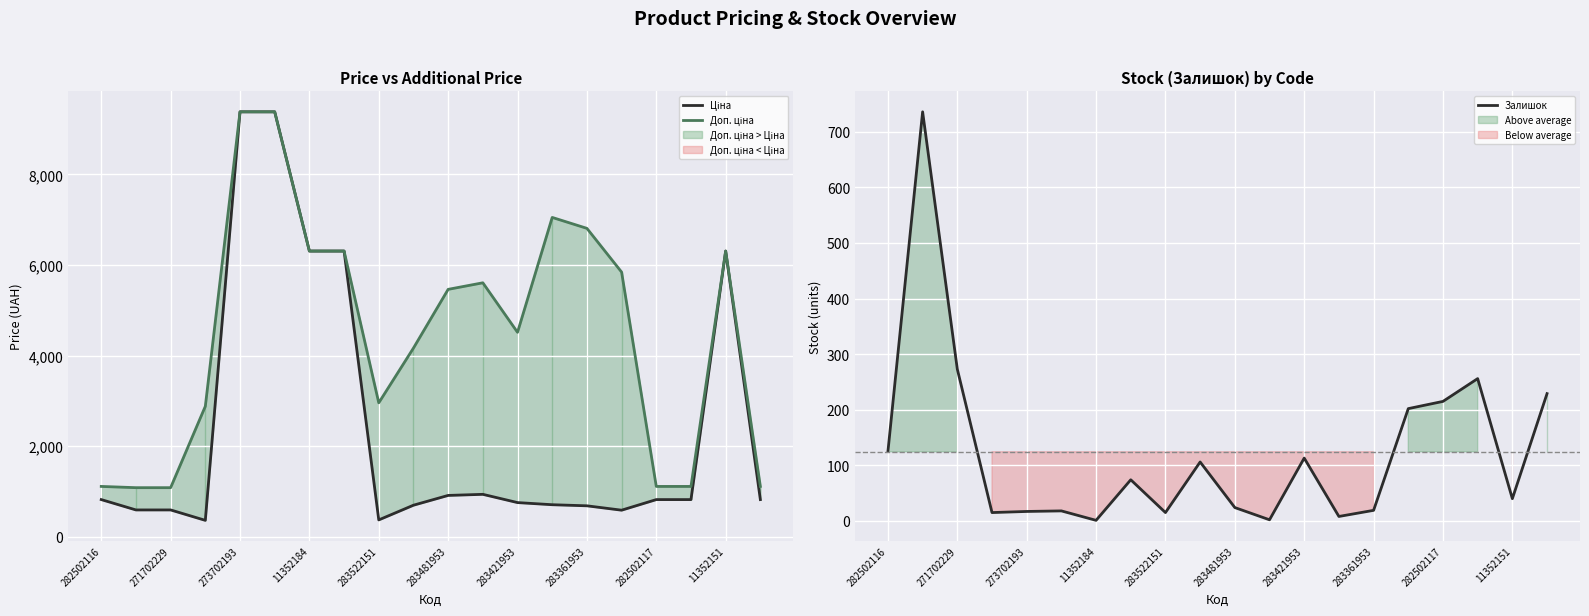

True or false: Ціна and Залишок cross at least once.

True